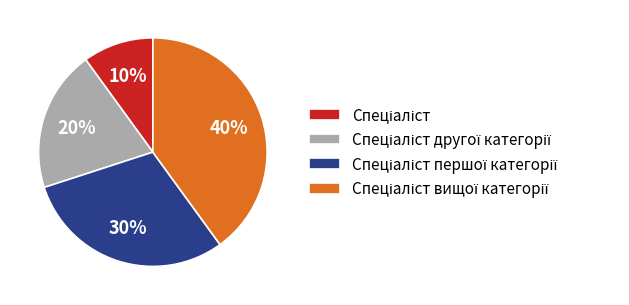

To the nearest percent, what is the difference between the largest and smallest slice percentages?

30%